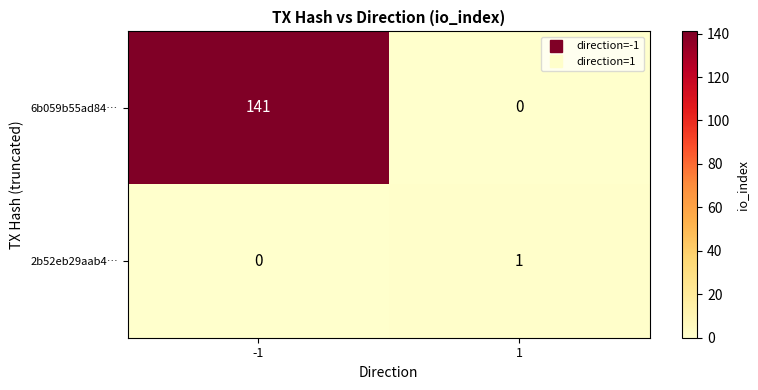

List the series in order of their peak value, highest first.

6b059b55ad84…, 2b52eb29aab4…